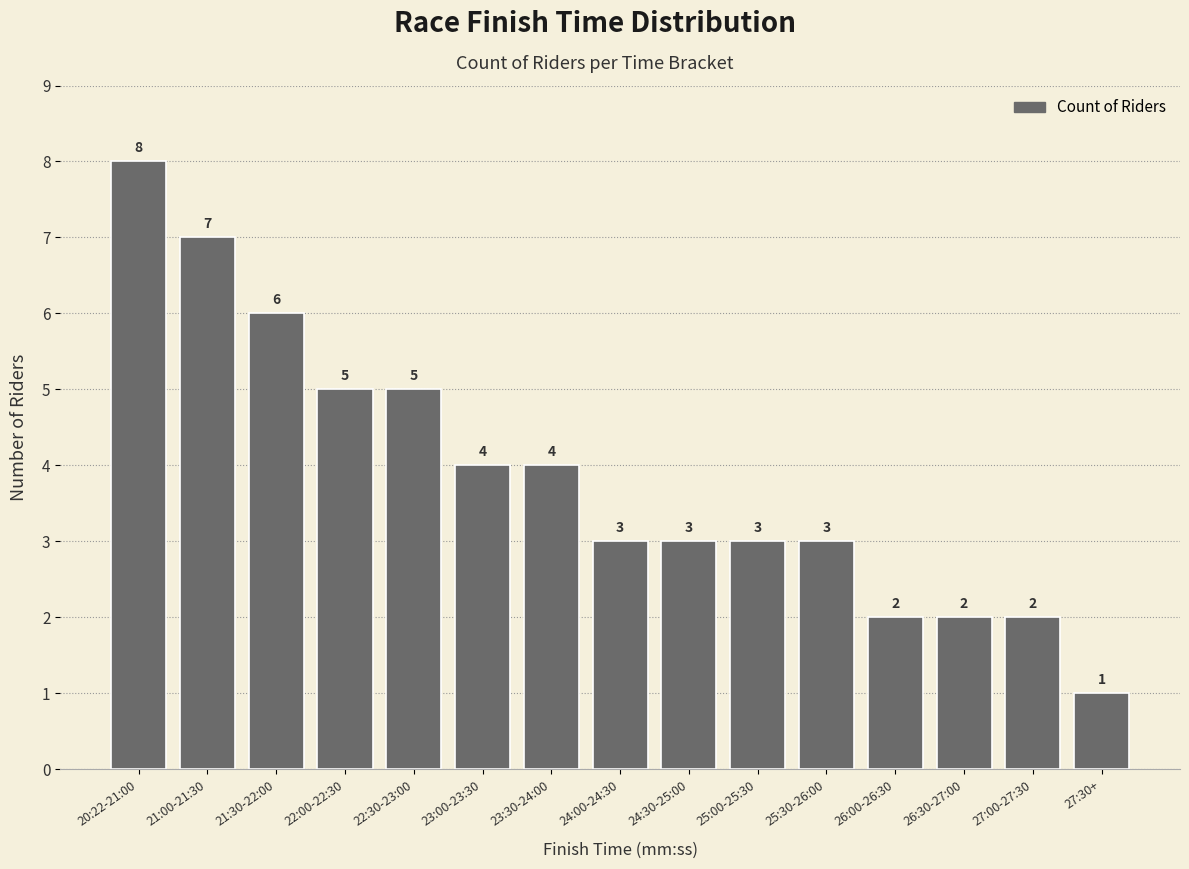

Which category has the lowest value across all series?

27:30+